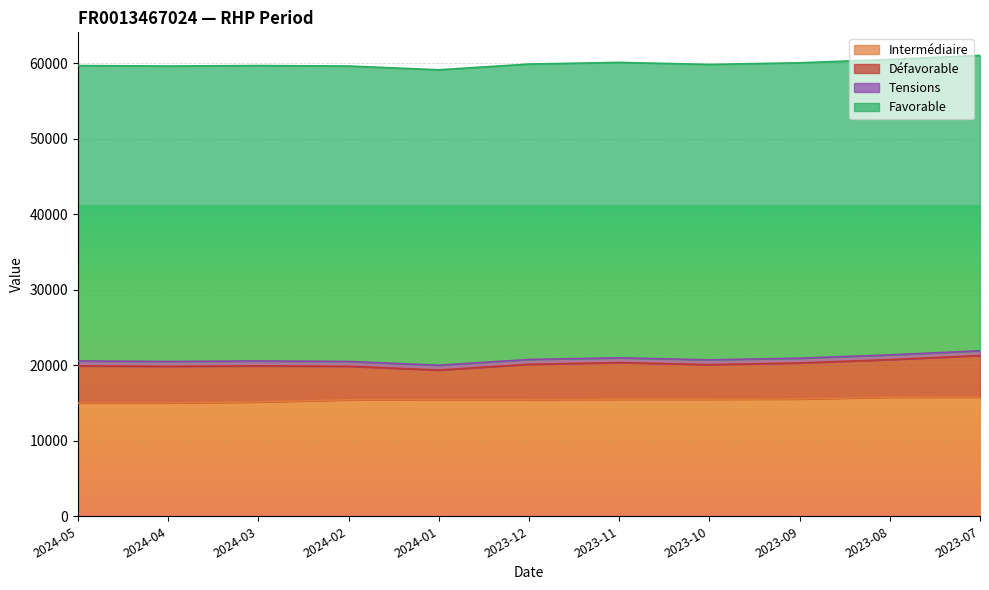

Between 2024-03 and 2023-07, which series saw the biggest shift?

Défavorable